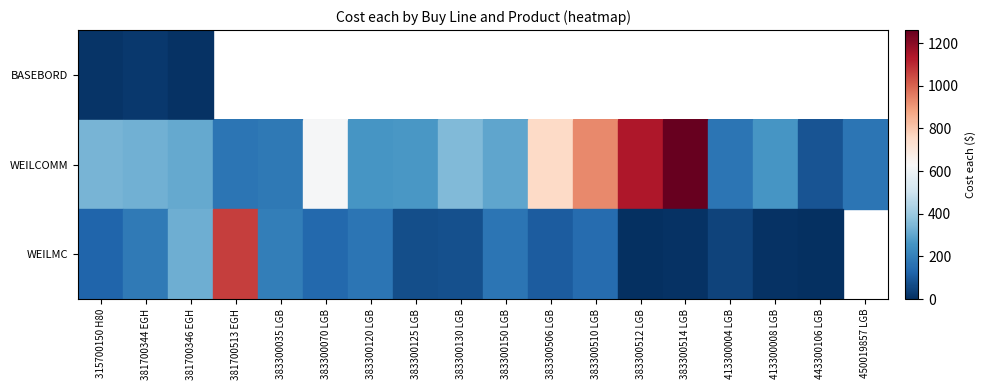

Which category has the highest value in the WEILMC series?

381700513 EGH